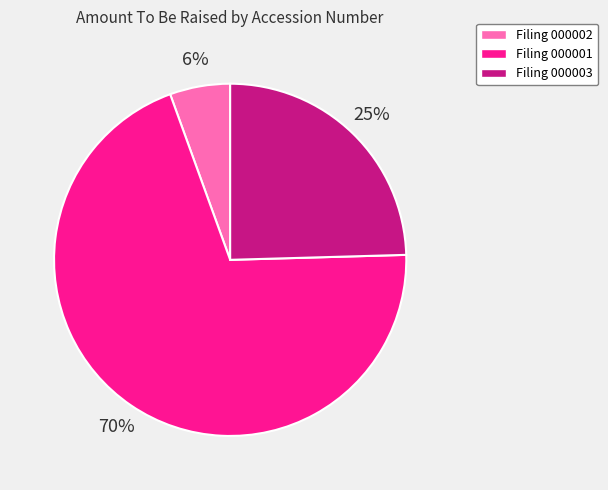

True or false: Filing 000001 accounts for 83% of the total.

False